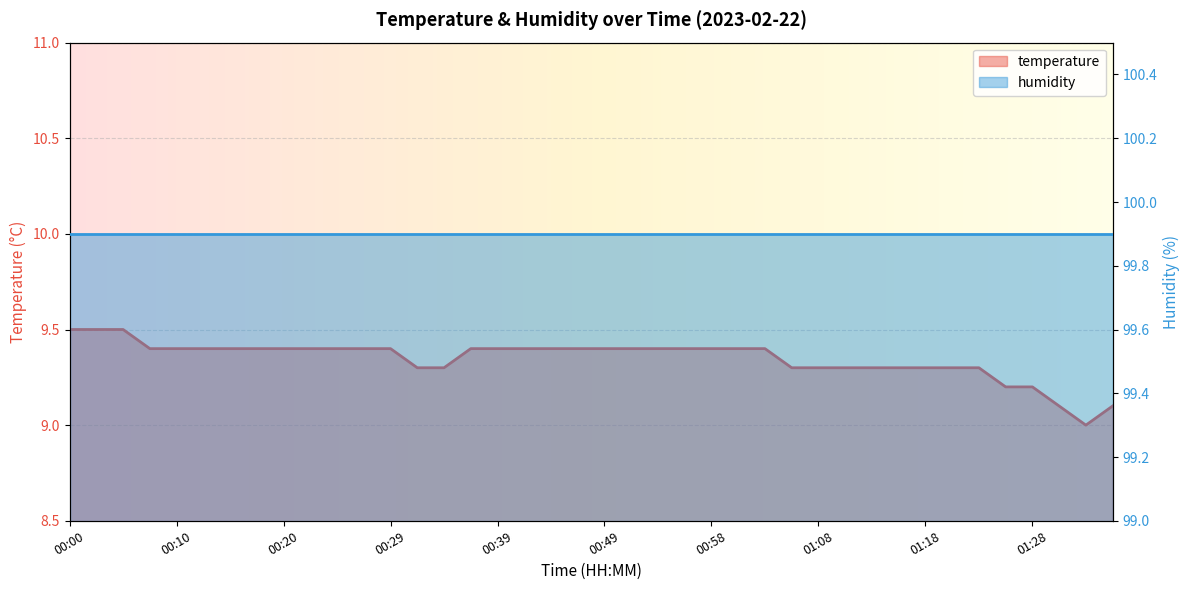

What is the maximum value shown in the chart?

9.5